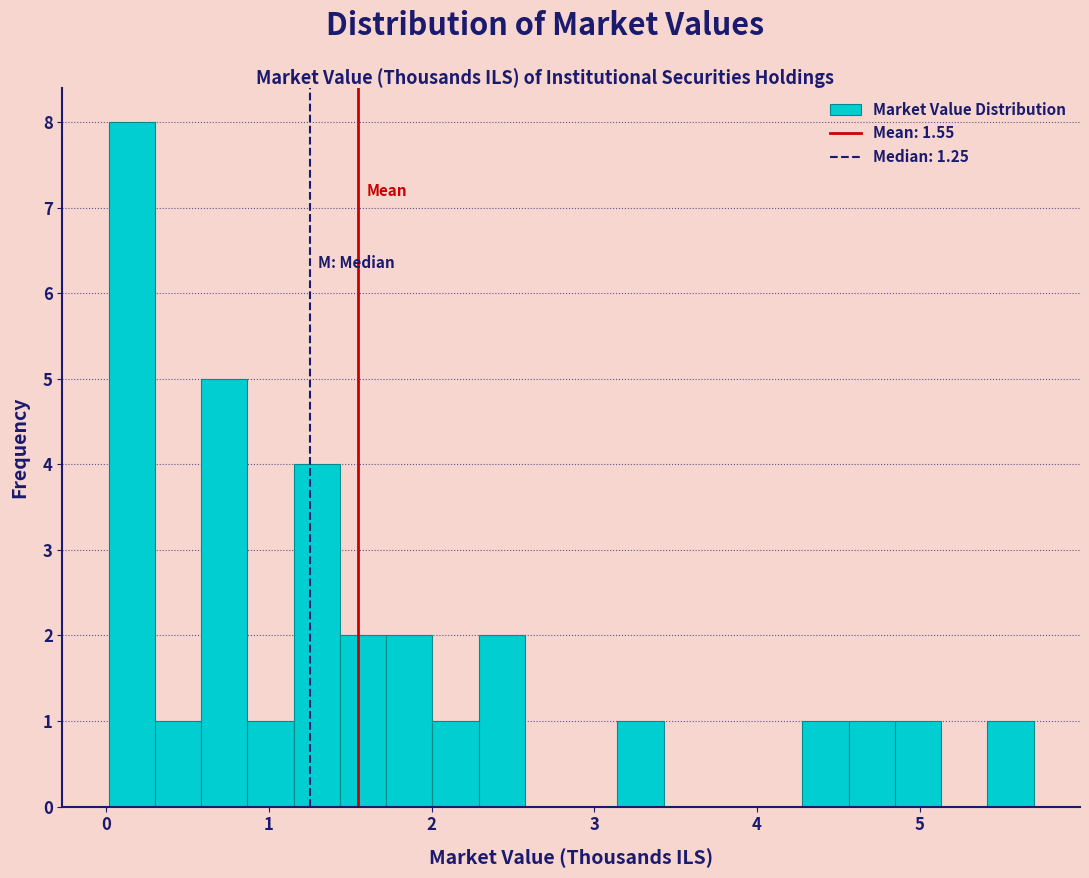

Around what value on the x-axis is the tallest bar? Give the approximate position of its centre, as read against the axis.

0.2